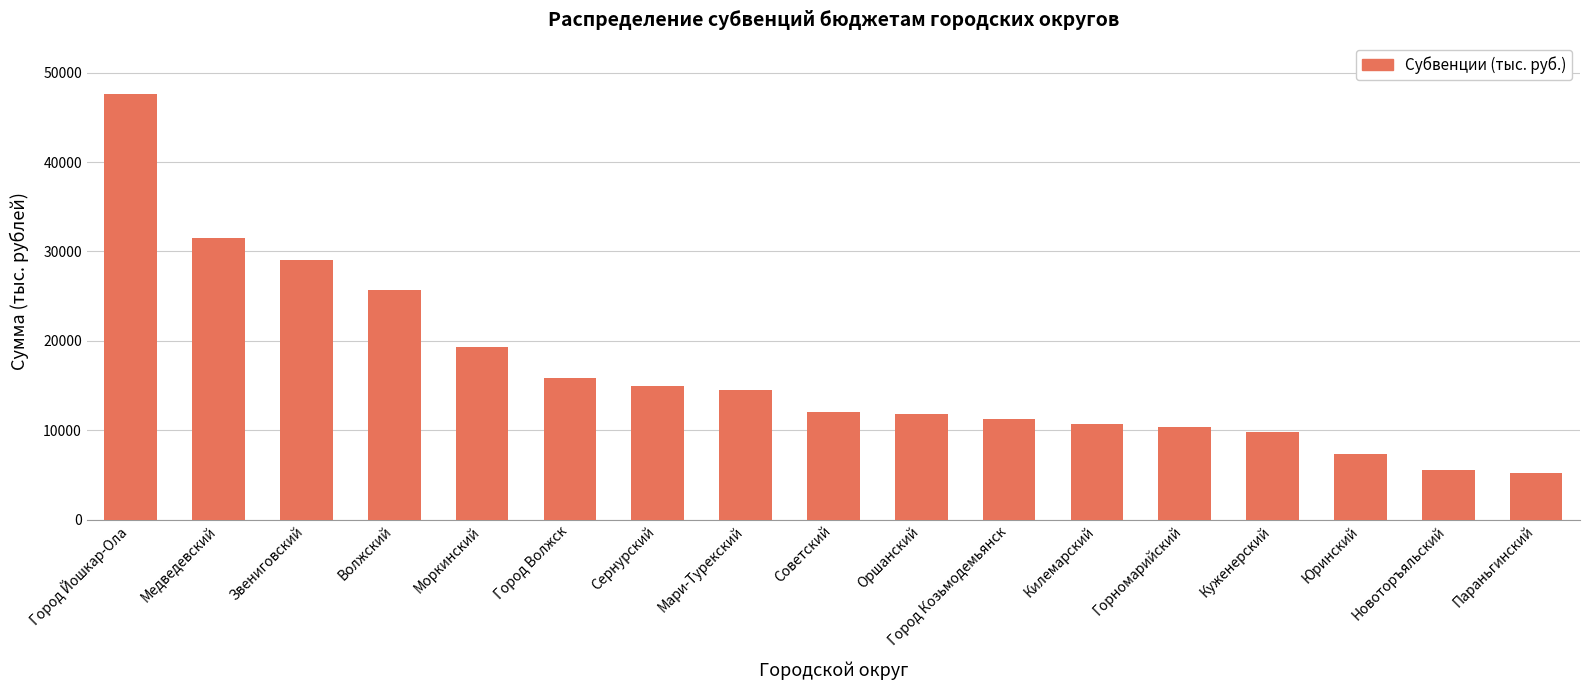

At which label does the data first exceed 12049?

Город Йошкар-Ола